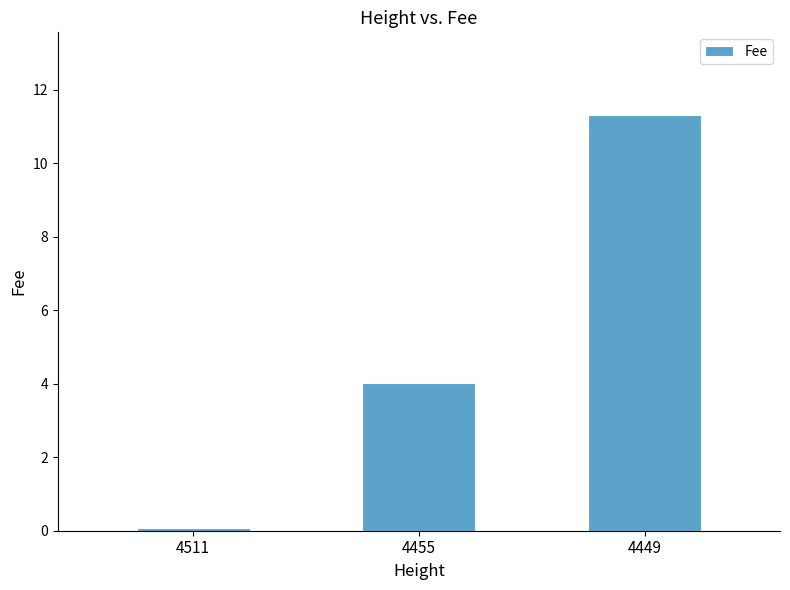

Reading left to right, list all the values displayed in this chart.

0.1	4.0	11.3